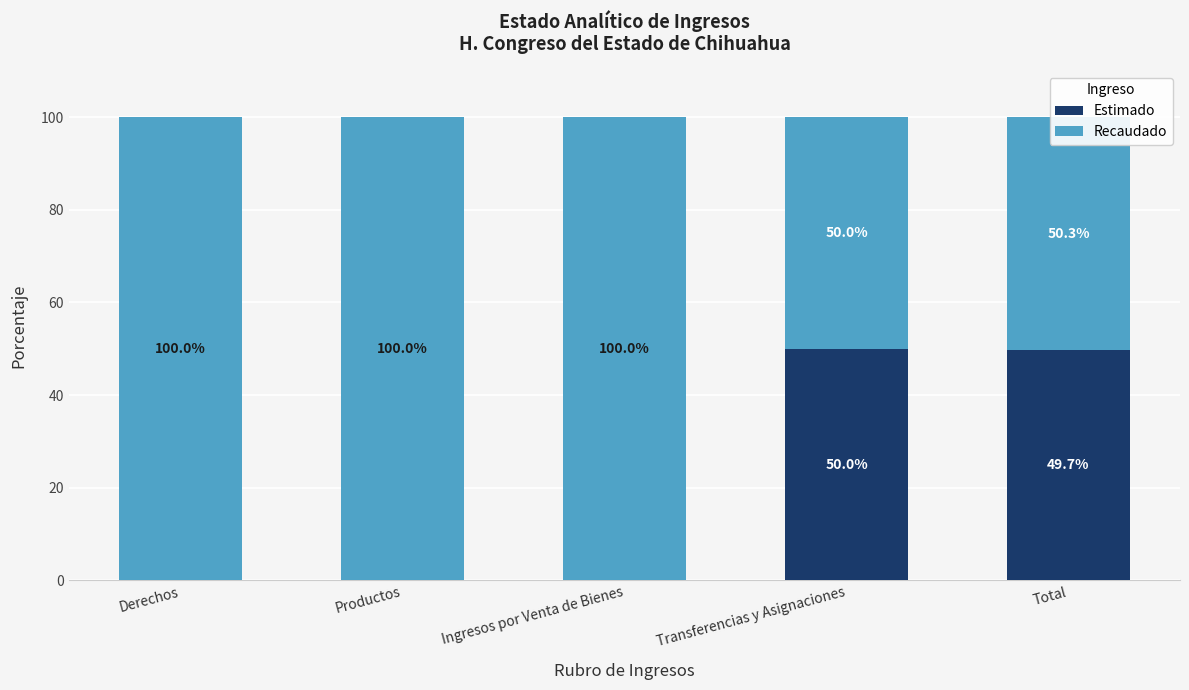

What is the total value across all series at Derechos?

100.0